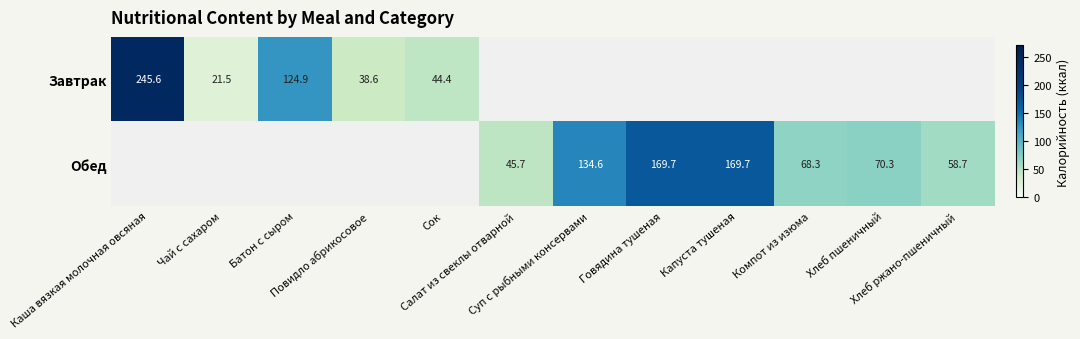

Which has a higher value, Батон с сыром or Чай с сахаром?

Батон с сыром